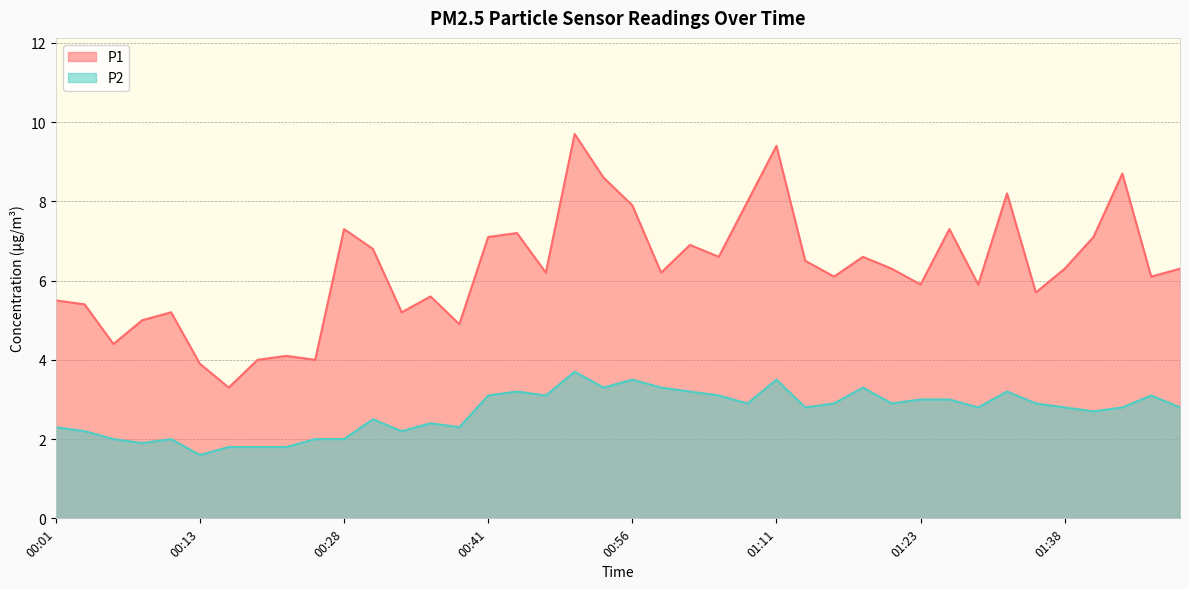

True or false: P1 has a value of 6.2 at 00:49.

True